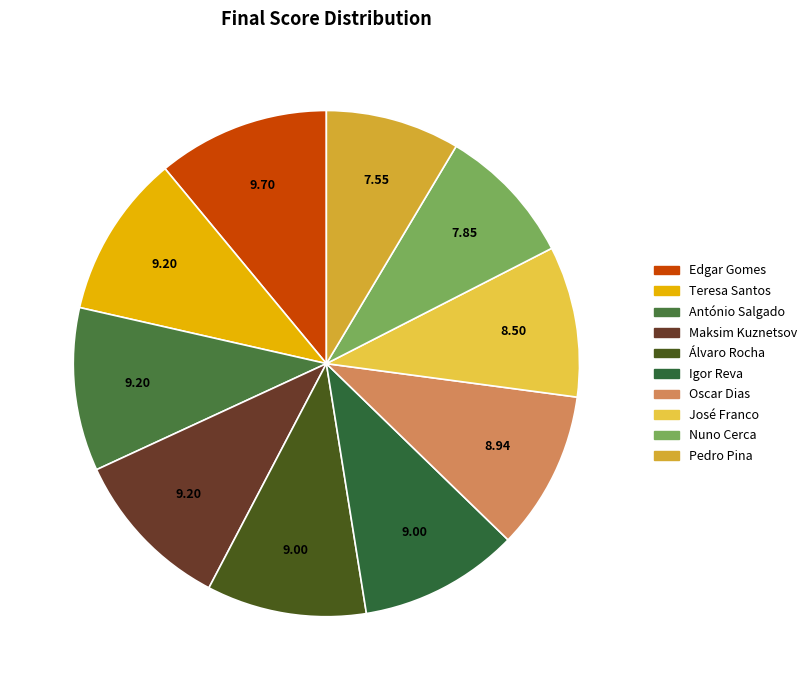

How many slices are in this pie chart?

10